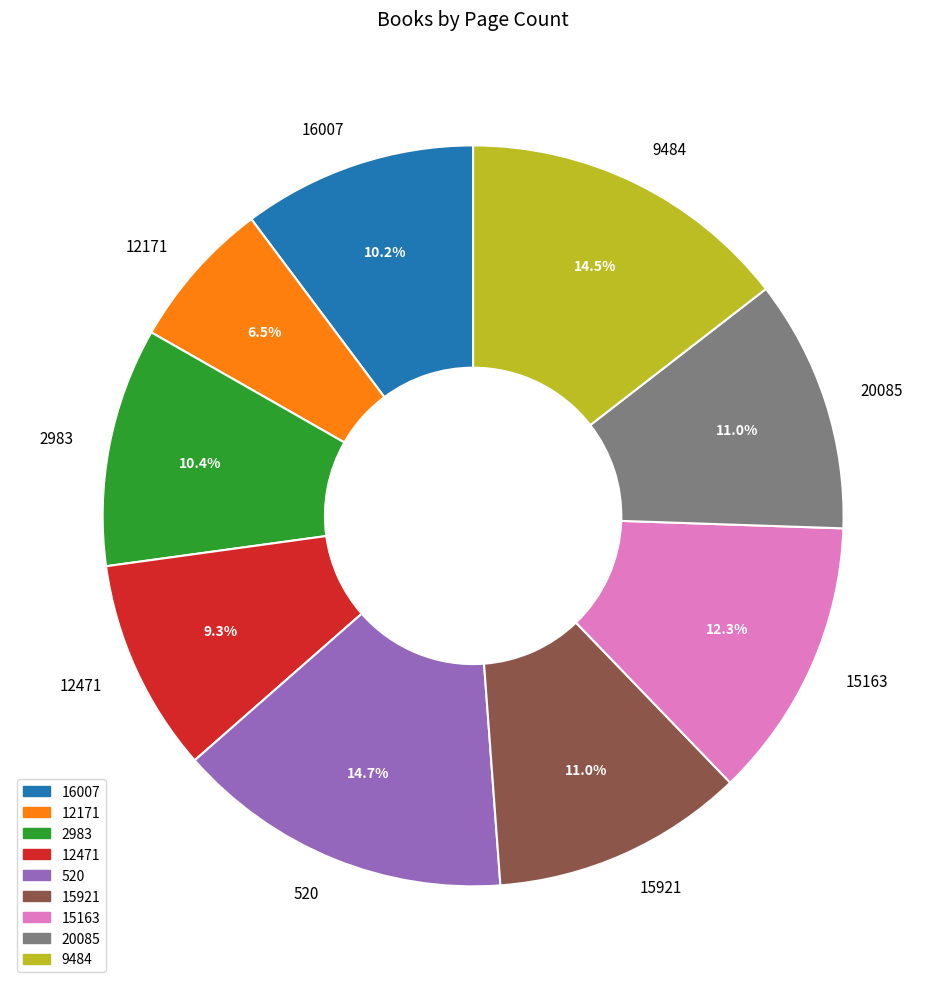

Do 12471 and 2983 together represent more than half of the pie?

No